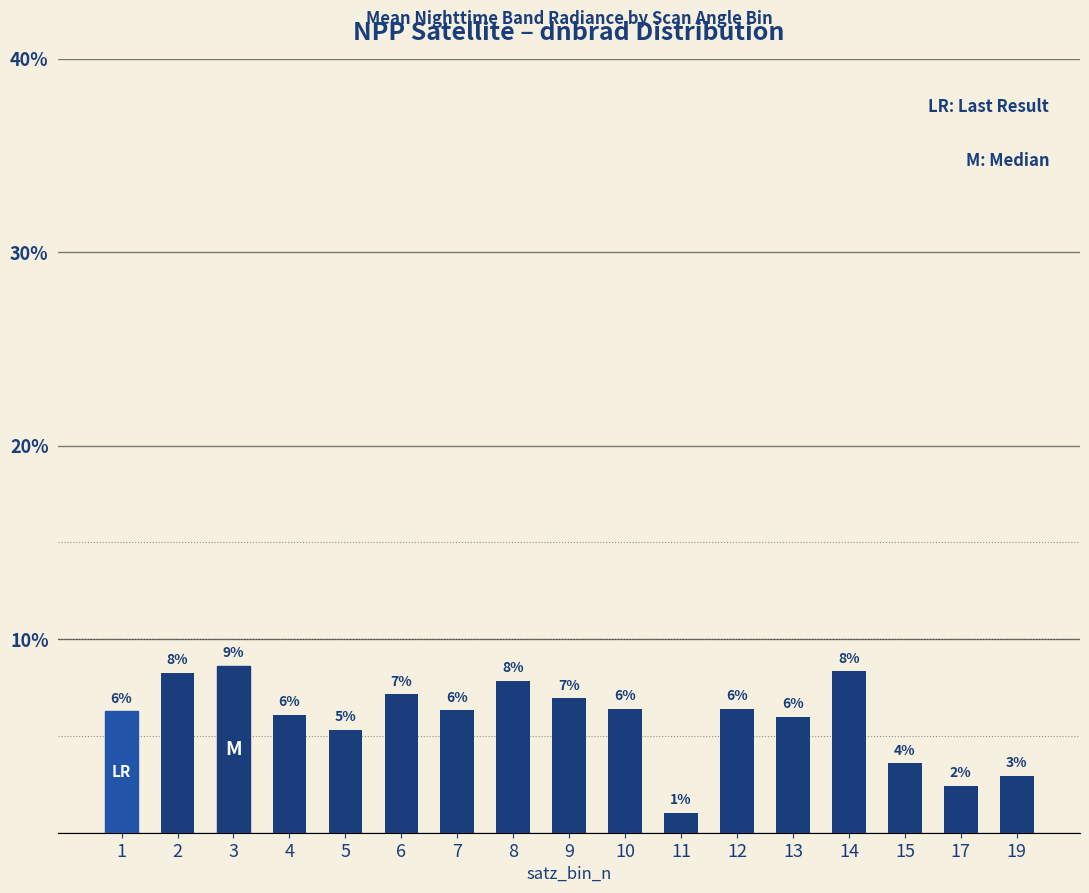

Which has a higher value, 5 or 10?

10